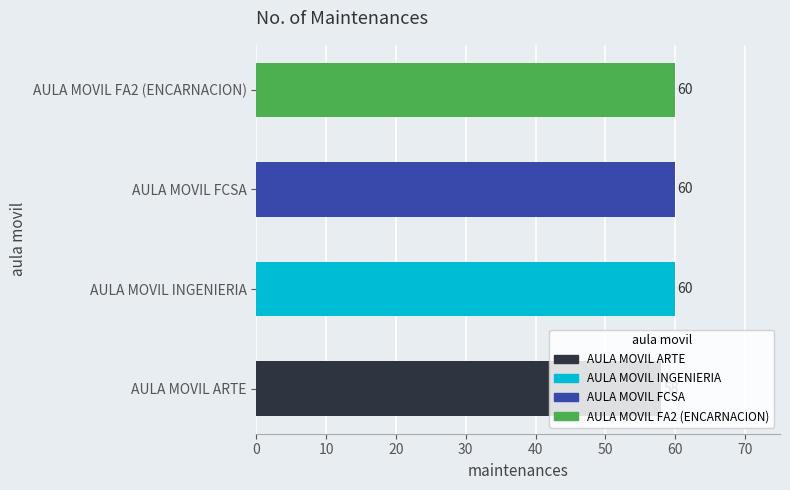

The chart shows a value of 60 at AULA MOVIL FA2 (ENCARNACION). True or false?

True